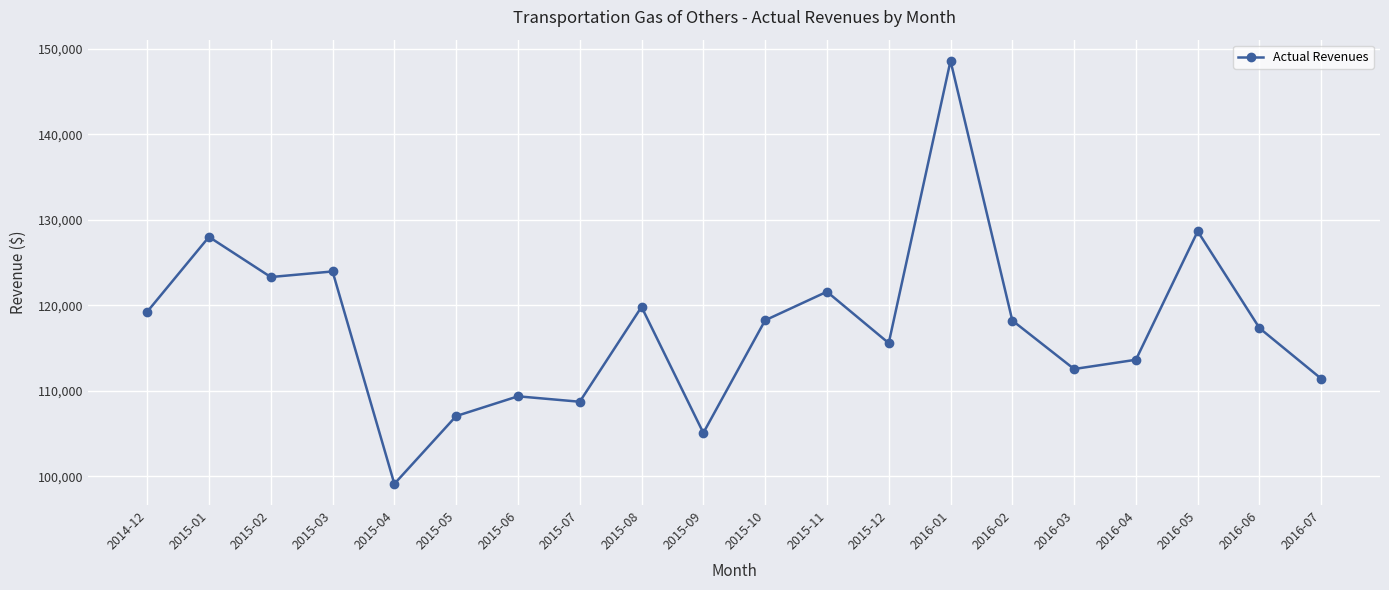

What is the greatest value displayed?

148574.2